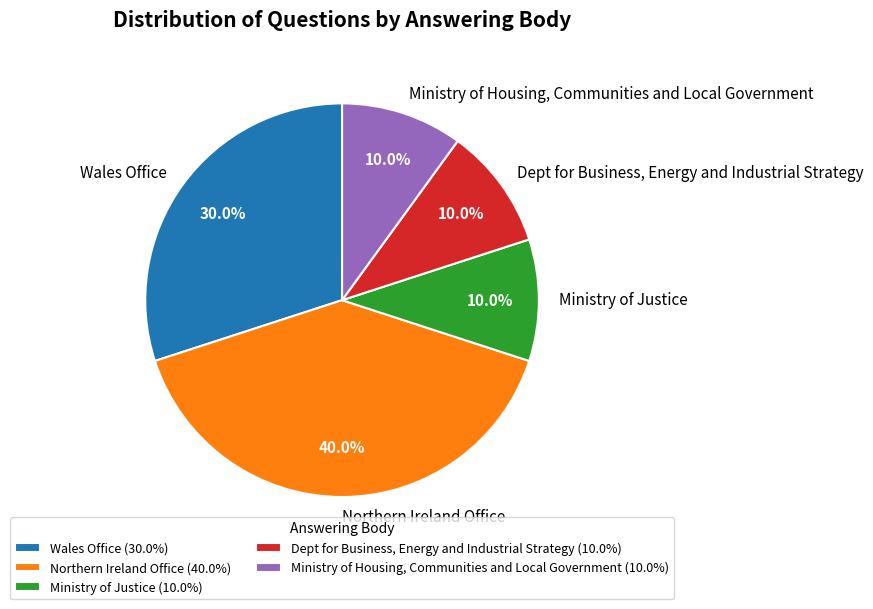

Do Ministry of Justice and Dept for Business, Energy and Industrial Strategy together represent more than half of the pie?

No